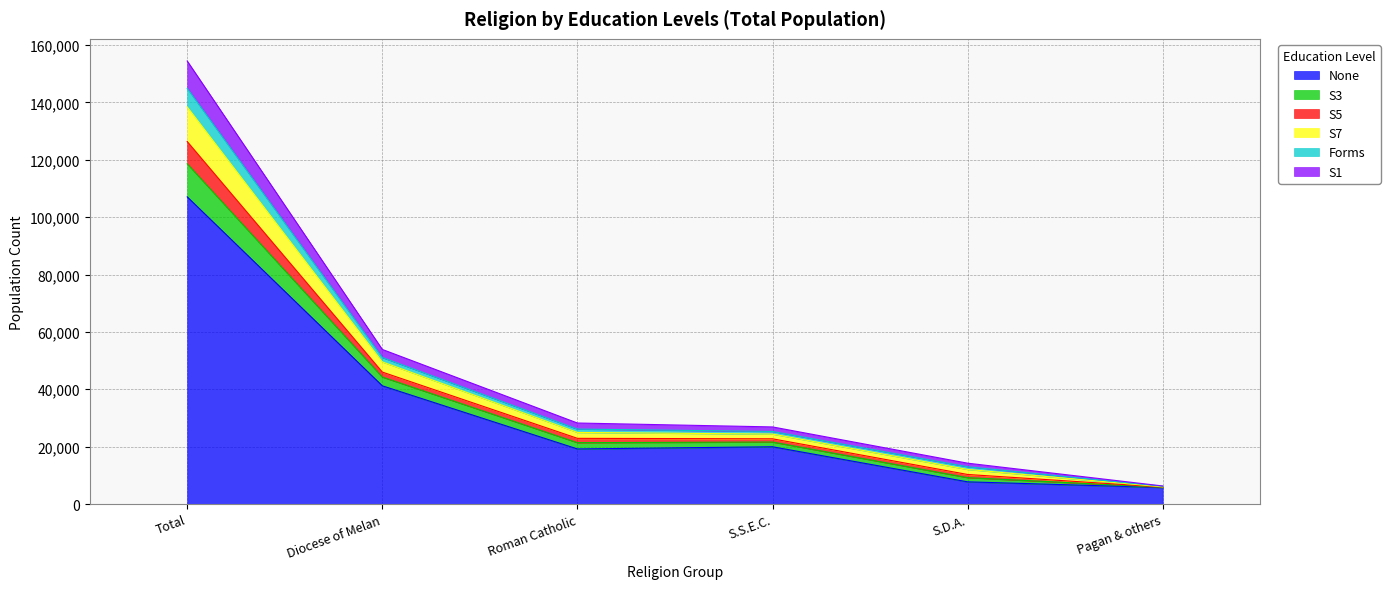

Is it true that None equals 29220 at Total?

False